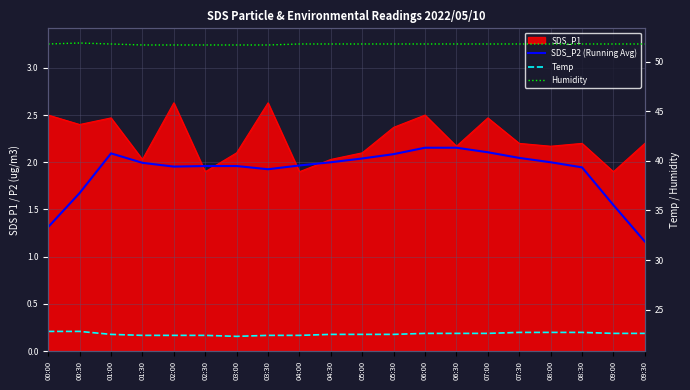

What is the spread (max minus min) of values at 09:30?

50.6